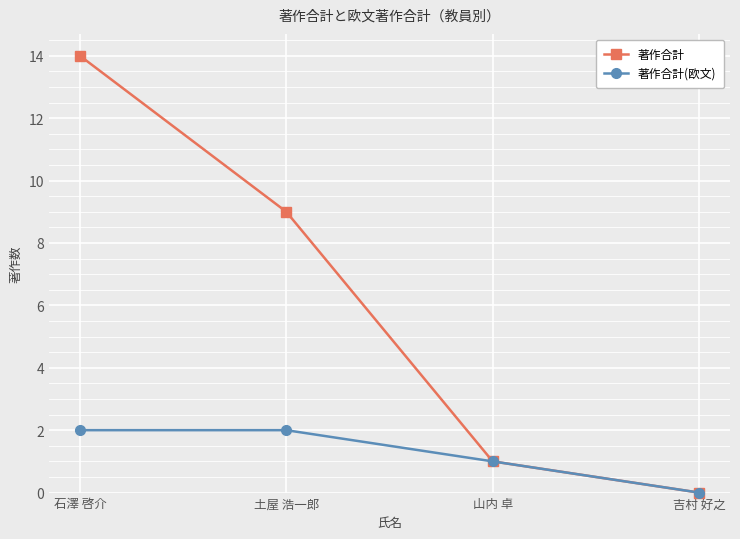

Count the 著作合計(欧文) values in the range 1 to 2.

3